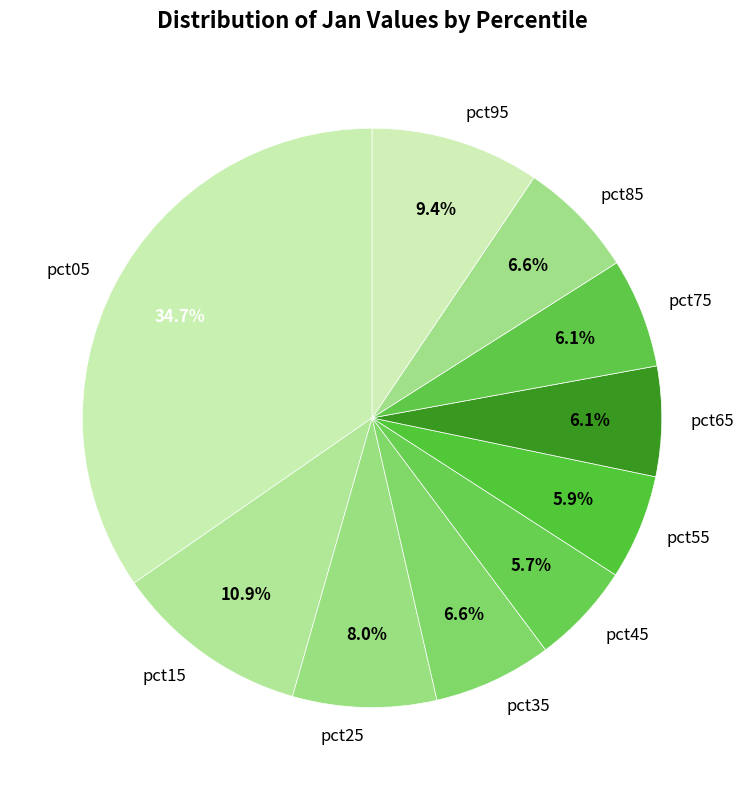

To the nearest percent, what is the average slice percentage?

10%